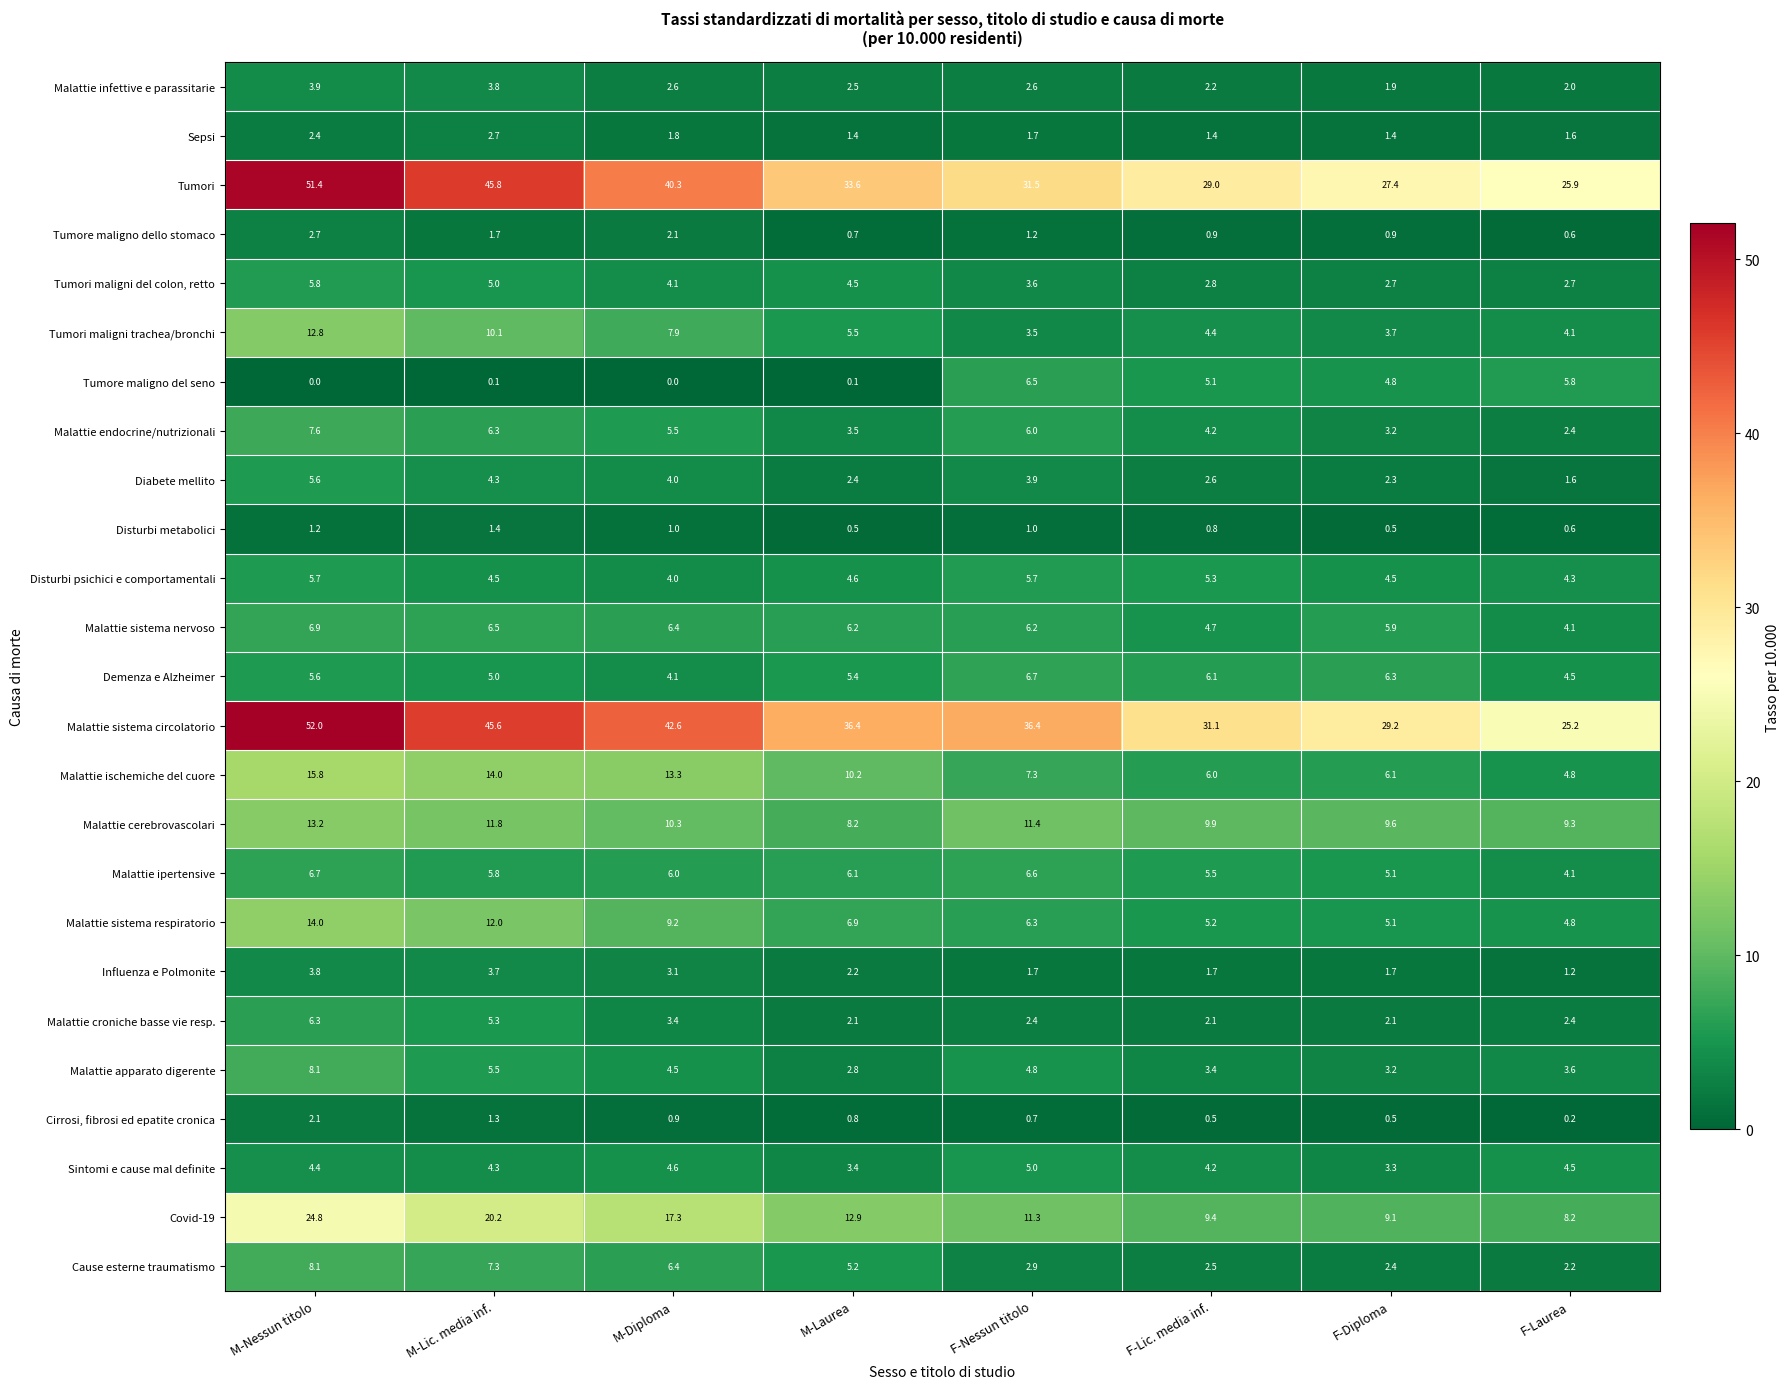

Where does the Tumore maligno dello stomaco series first go above 1?

M-Nessun titolo